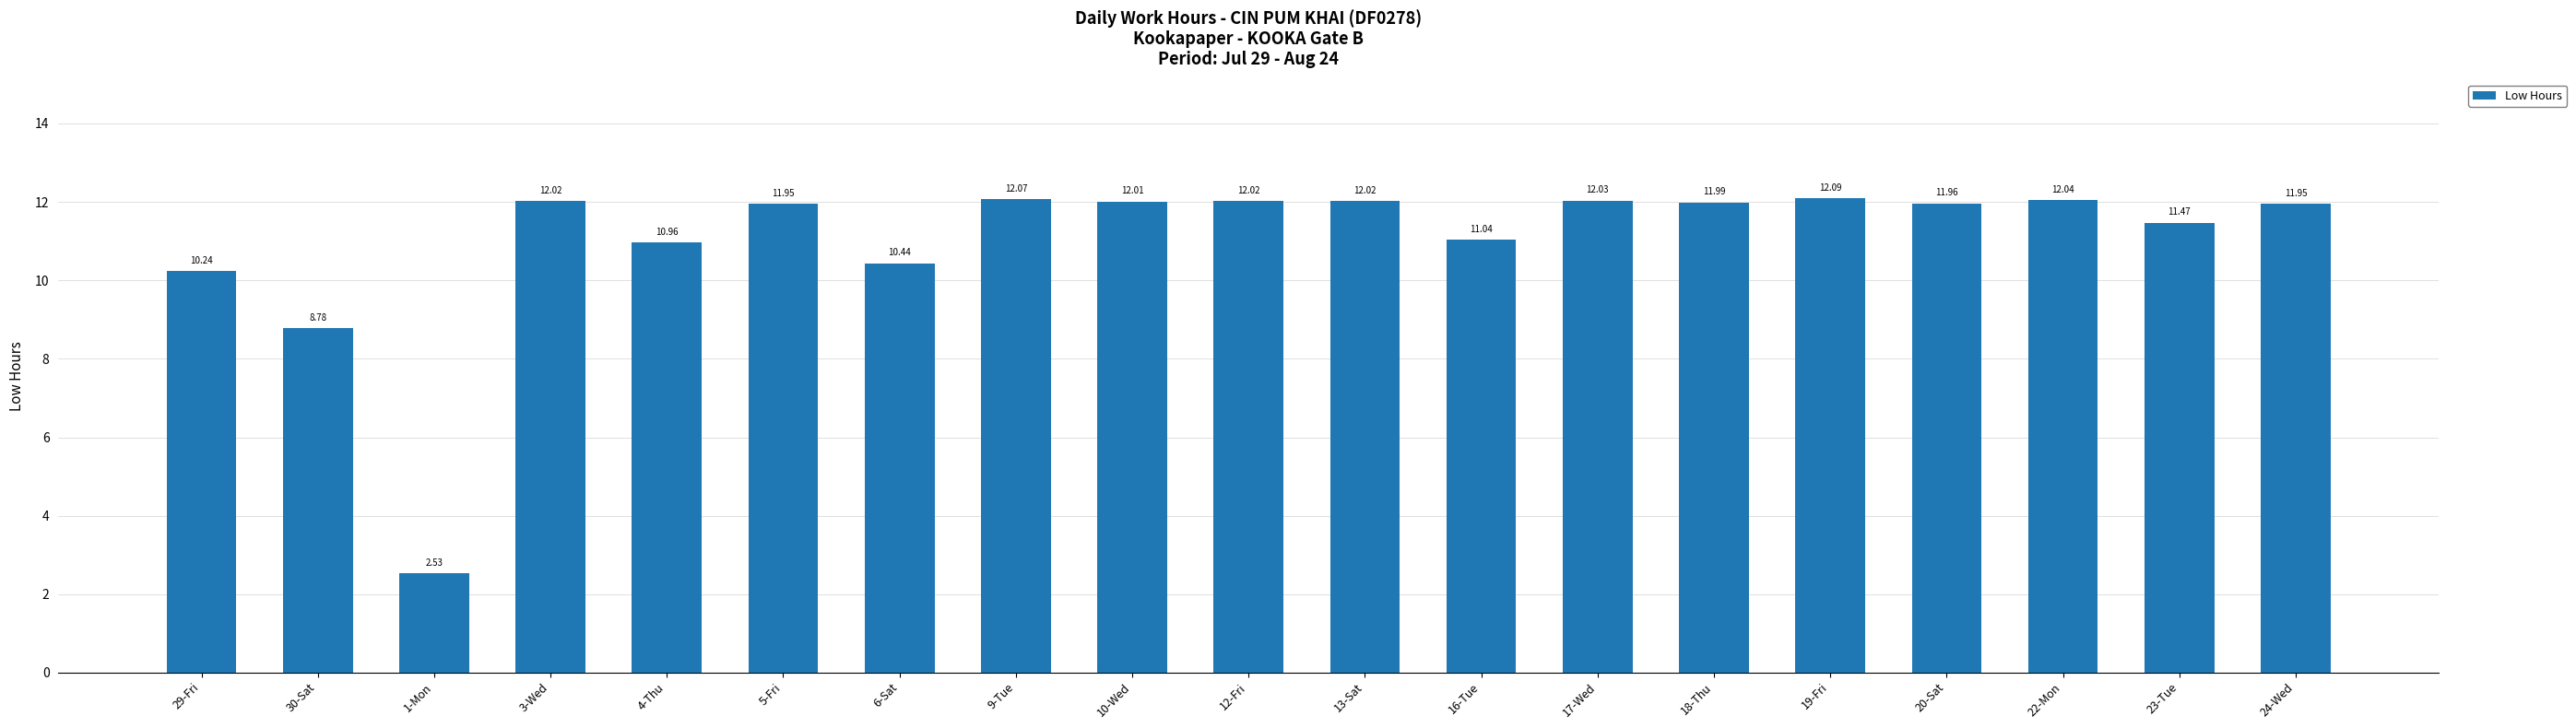

Approximately how many times larger is the value at 30-Sat compared to 22-Mon?

0.7